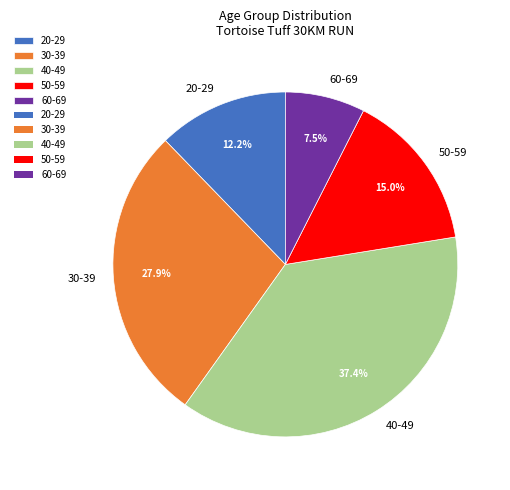

Count the number of slices in the pie.

5